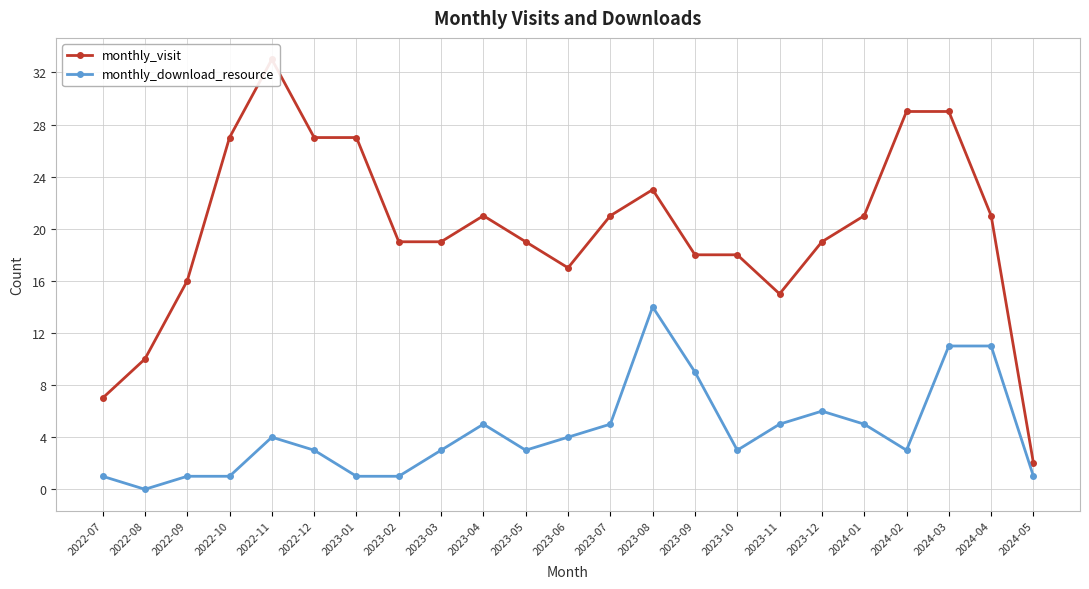

What is the value of the monthly_download_resource point at the 19th from the left?

5